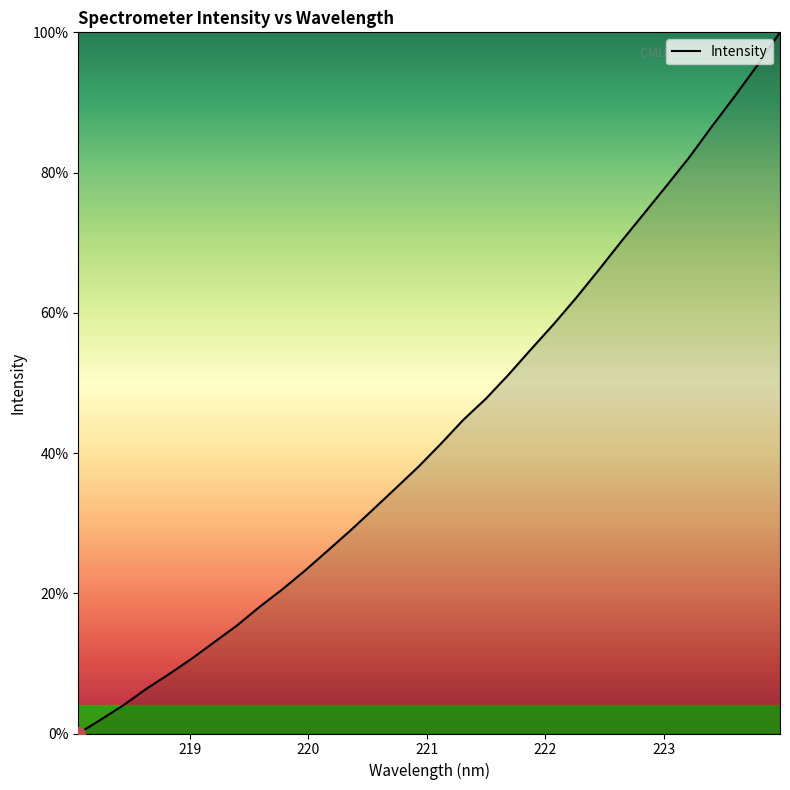

Does the chart have visible grid lines?

No